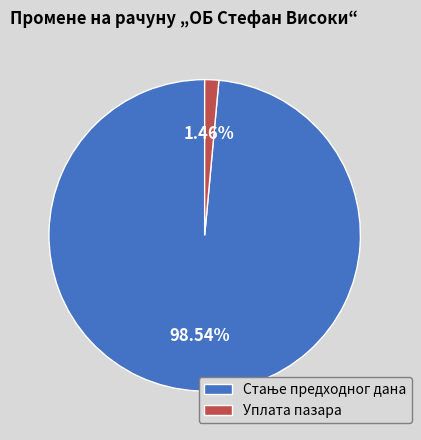

Which category has the smallest portion of the pie?

Уплата пазара